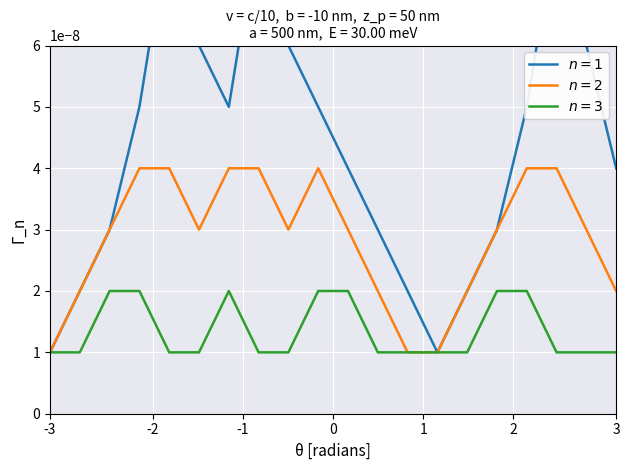

True or false: n = 2 has more than 2 interior local peaks.

False